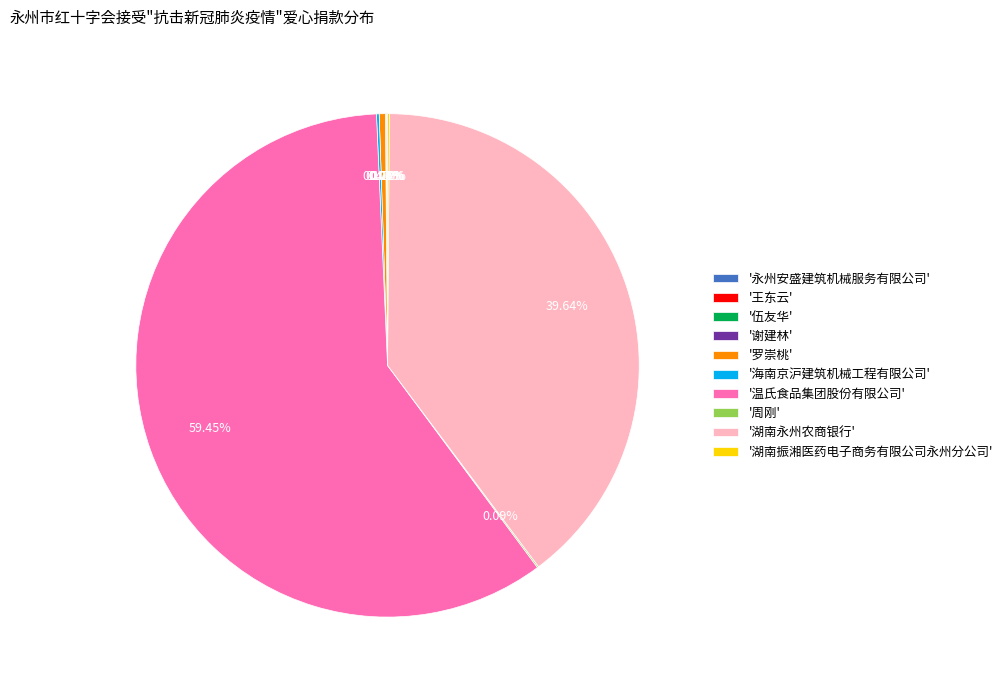

Which slice is the largest?

'温氏食品集团股份有限公司'